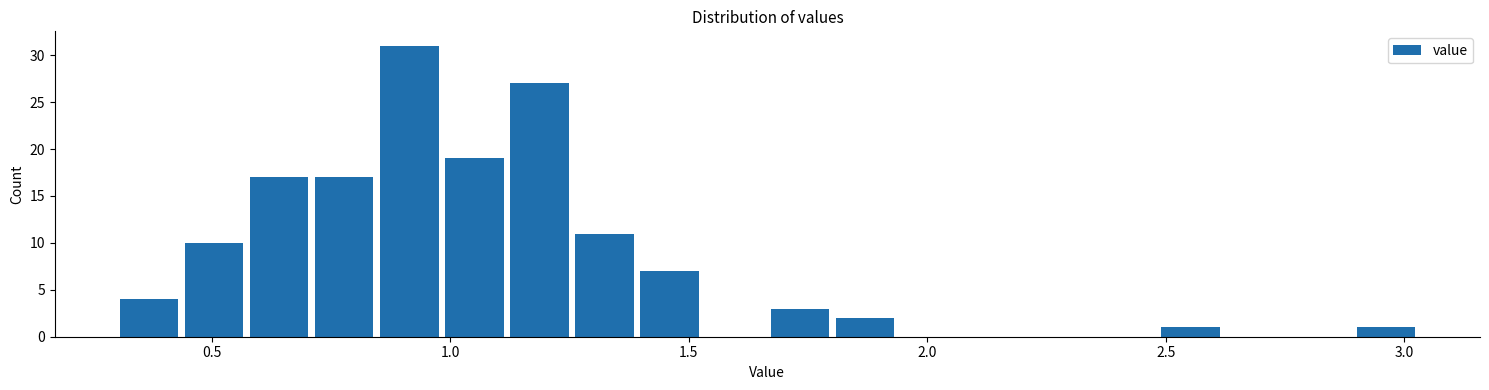

Around what value on the x-axis is the tallest bar? Give the approximate position of its centre, as read against the axis.

0.90